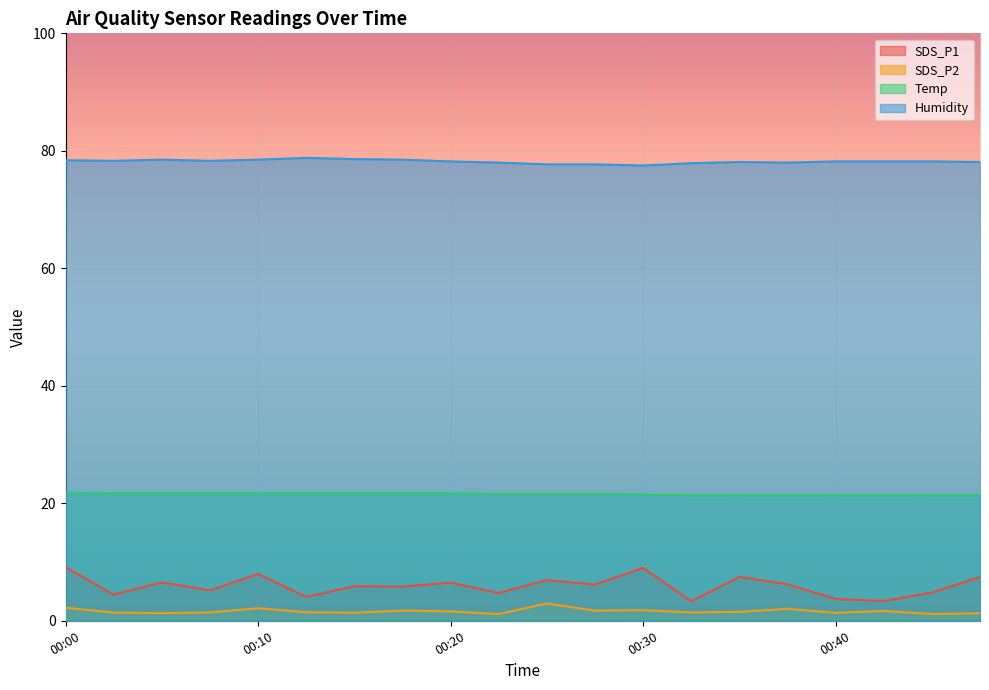

What is the difference between the maximum and minimum values in the Humidity series?

1.3